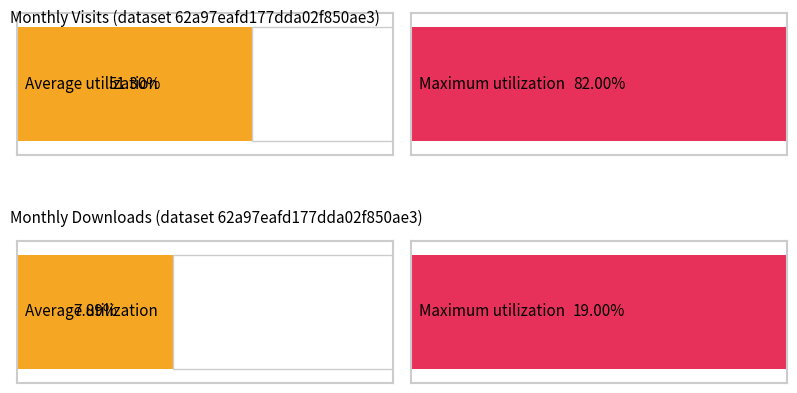

How many bars are there in each group?

2